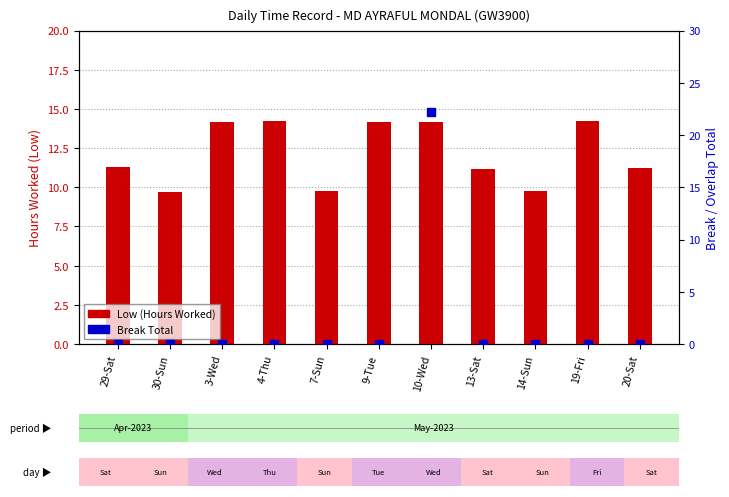

At which category is the sum across all series the highest?

10-Wed